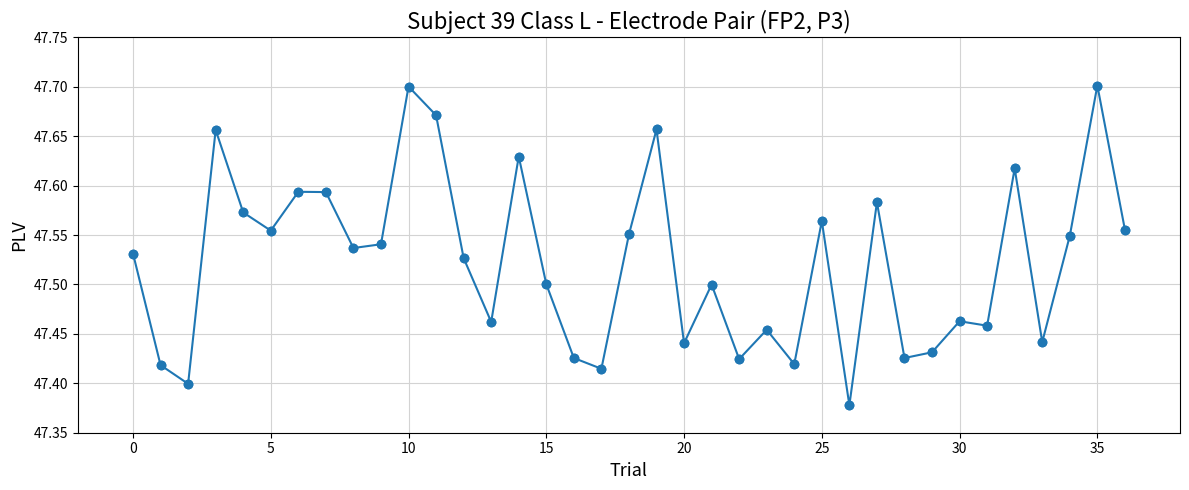

What is the difference between the maximum and minimum values?

0.3